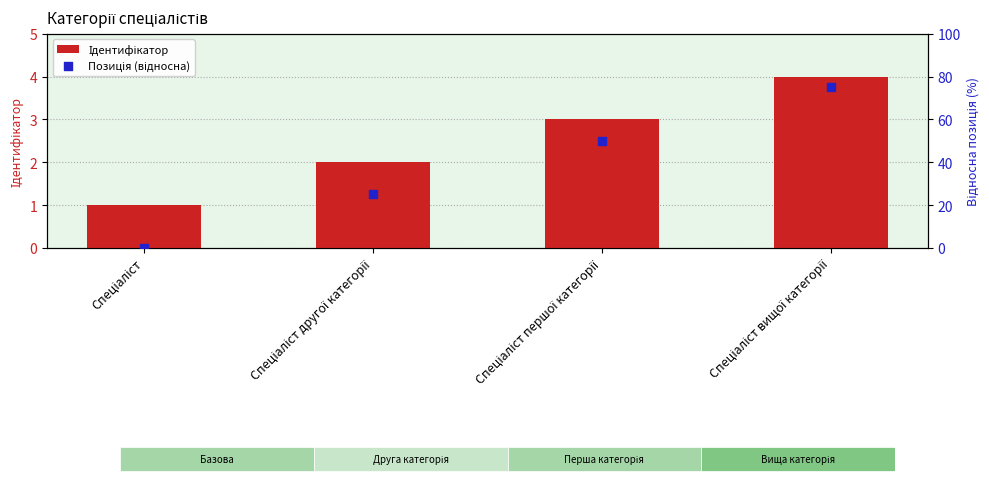

Is the value of Позиція (відносна) at Спеціаліст другої категорії greater than the value of Ідентифікатор at Спеціаліст вищої категорії?

Yes